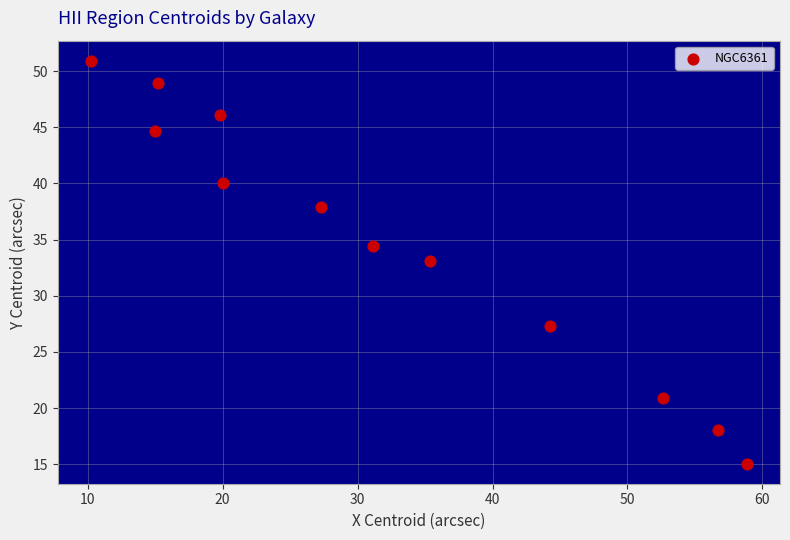

What is the range of X values (max minus min)?

48.7